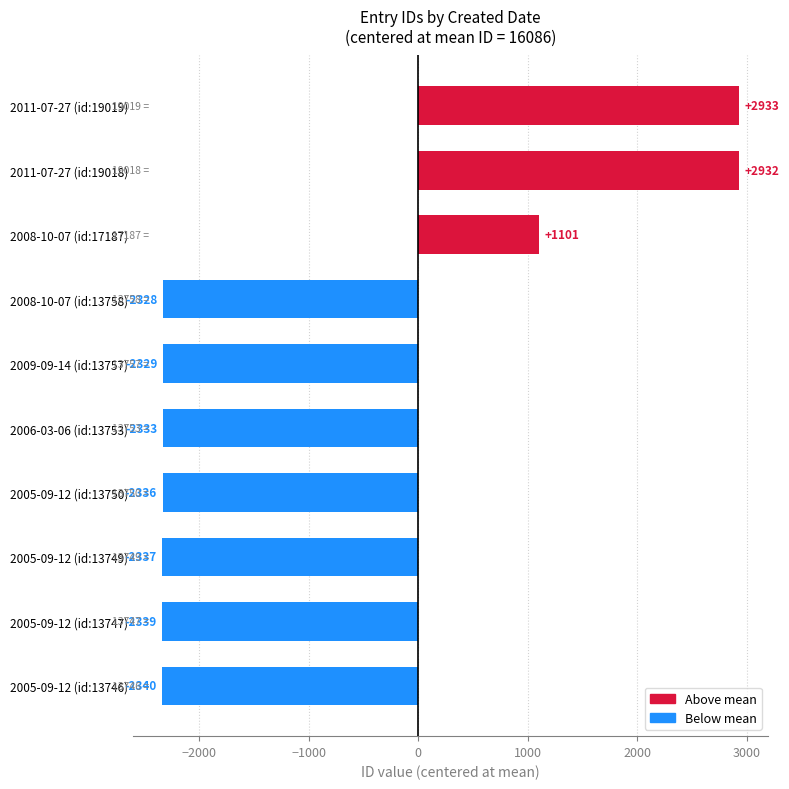

What is the average value?

-938.0